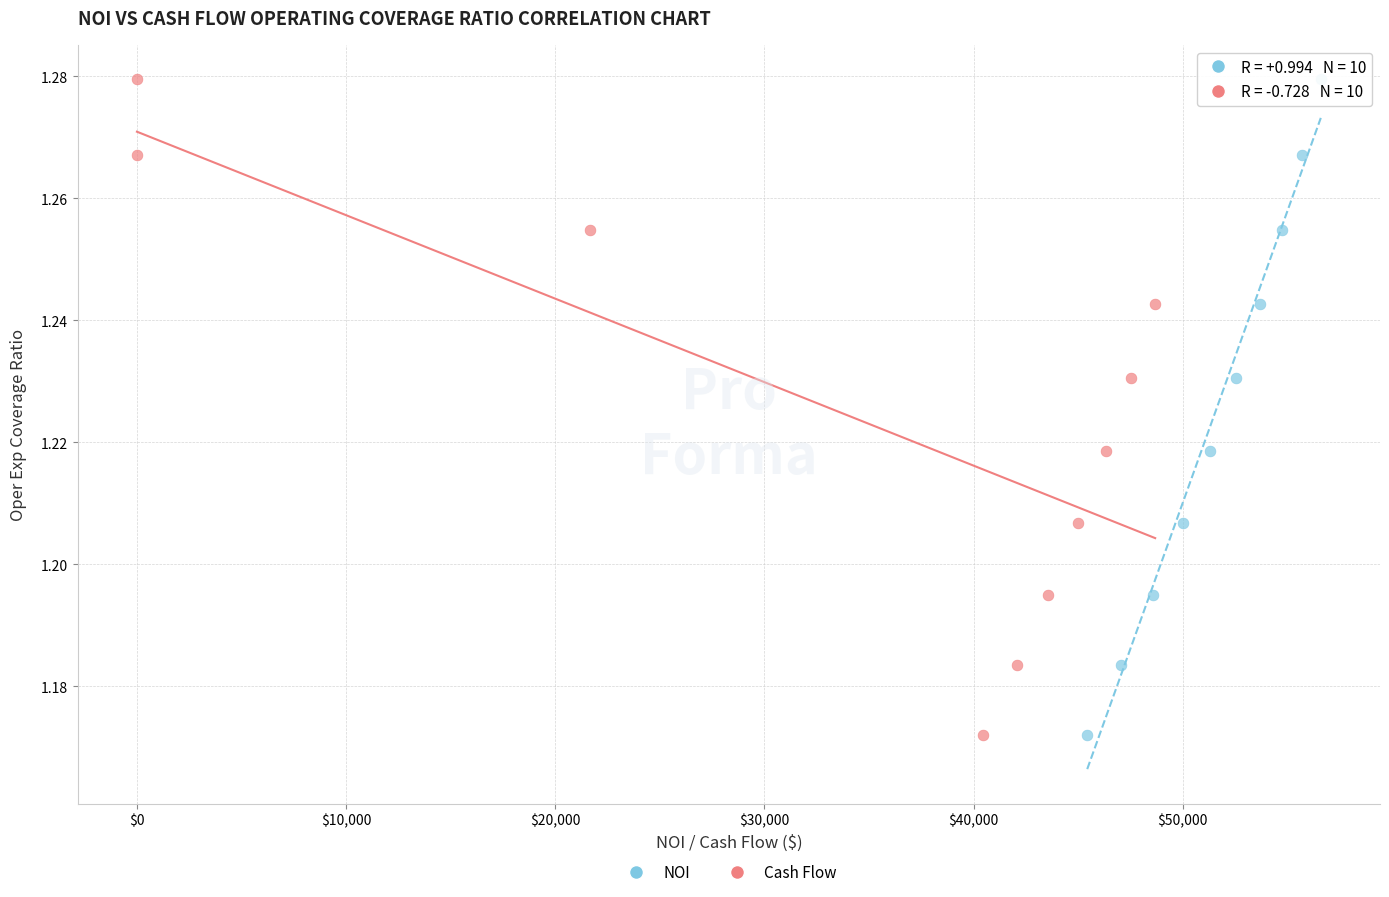

What are all the series names shown in the legend?

NOI, Cash Flow